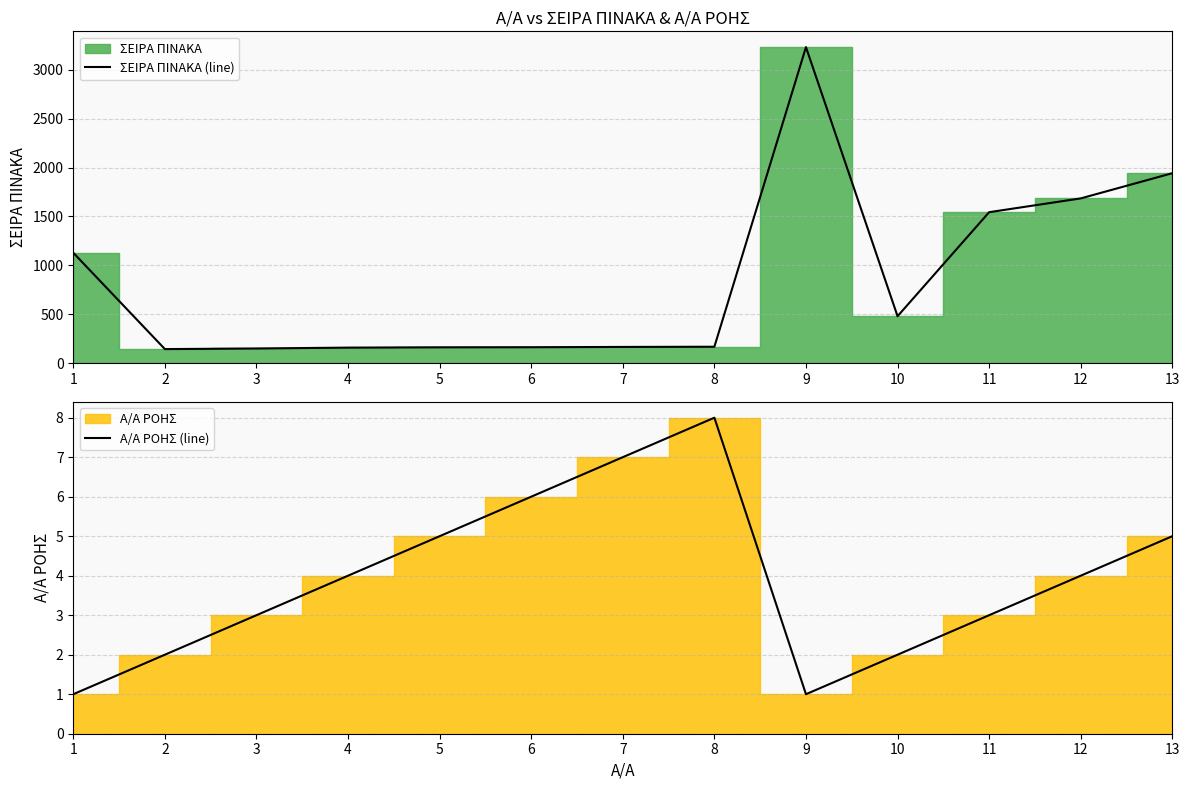

How many values in the ΣΕΙΡΑ ΠΙΝΑΚΑ (line) series exceed 168?

6